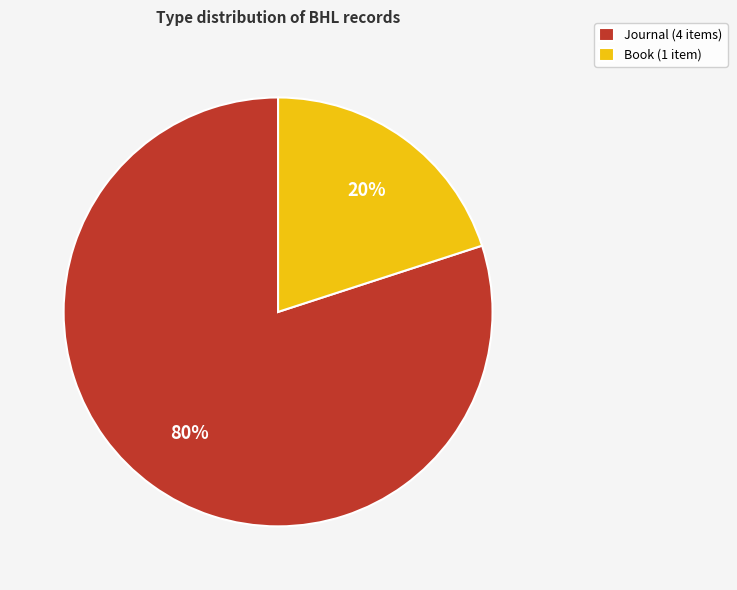

Do Journal (4 items) and Book (1 item) together represent more than half of the pie?

Yes